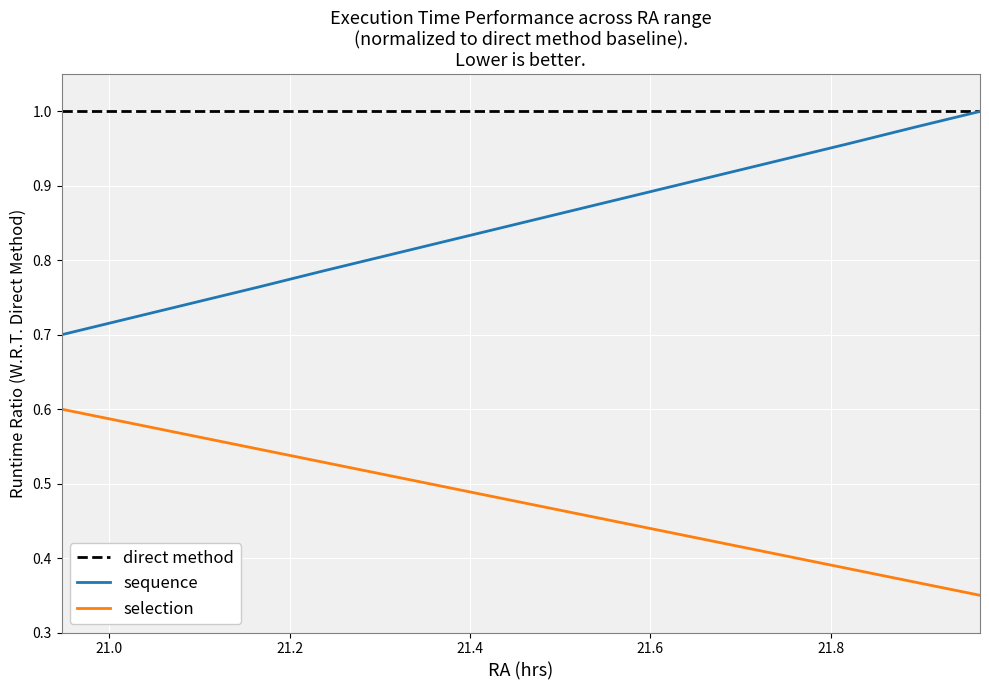

Does the chart have visible grid lines?

Yes